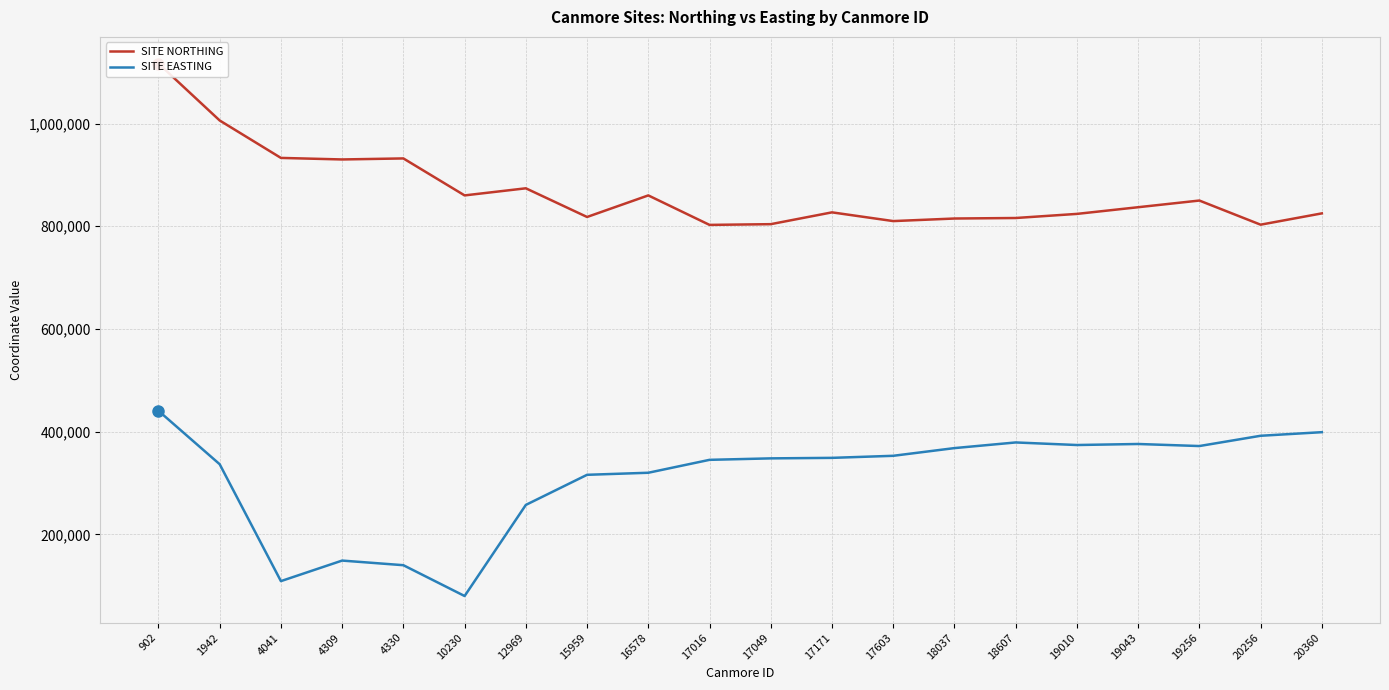

What is the difference between the maximum and minimum values in the SITE NORTHING series?

314220